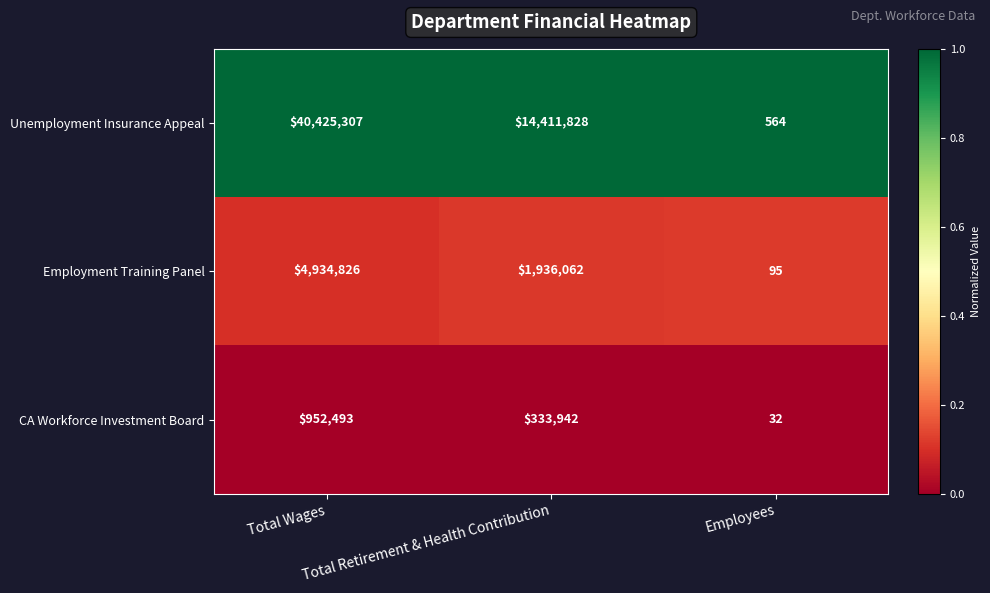

List the series in order of their peak value, lowest first.

CA Workforce Investment Board, Employment Training Panel, Unemployment Insurance Appeal